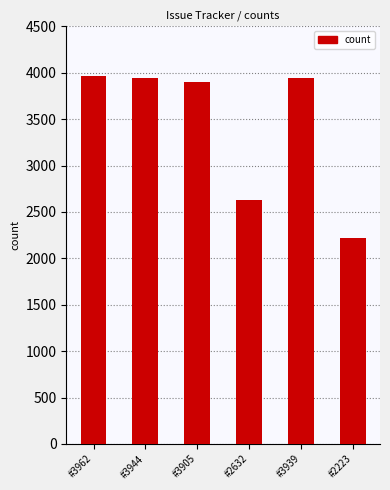

What is the difference between the second highest and minimum values?

1721